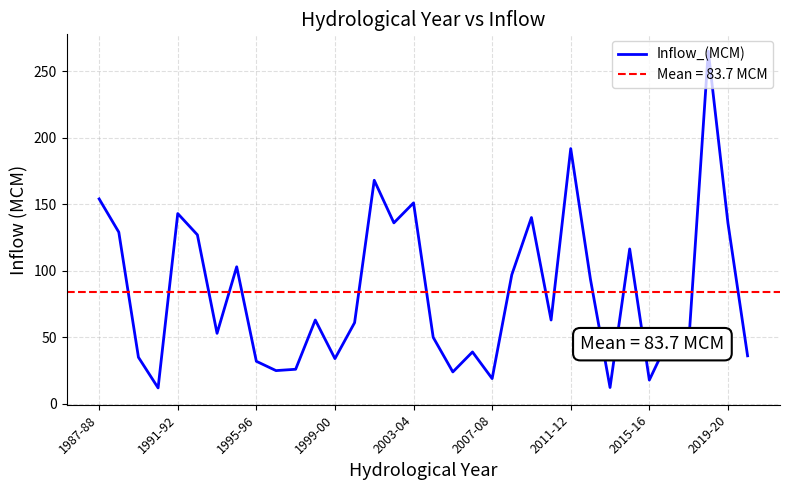

Does the chart have visible grid lines?

Yes